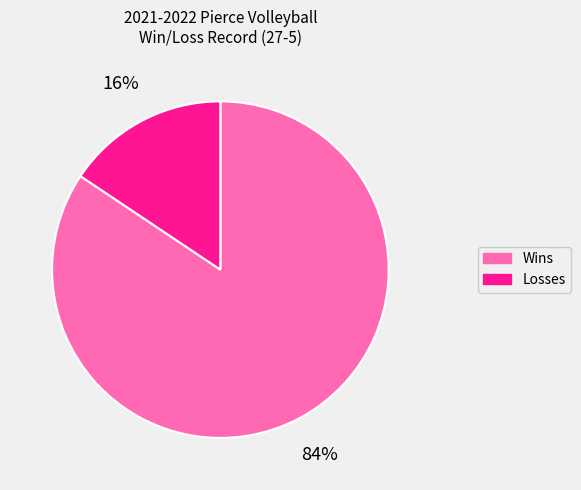

Is there any slice that represents more than half of the pie?

Yes